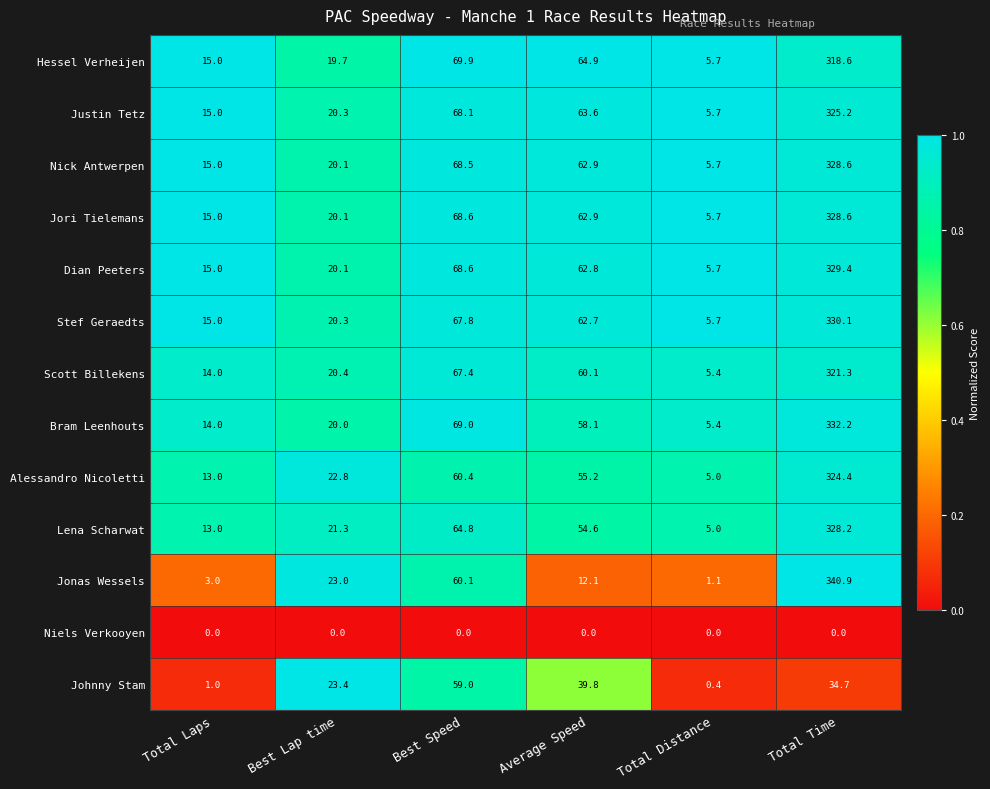

What is the total value across all series at Total Laps?

148.0